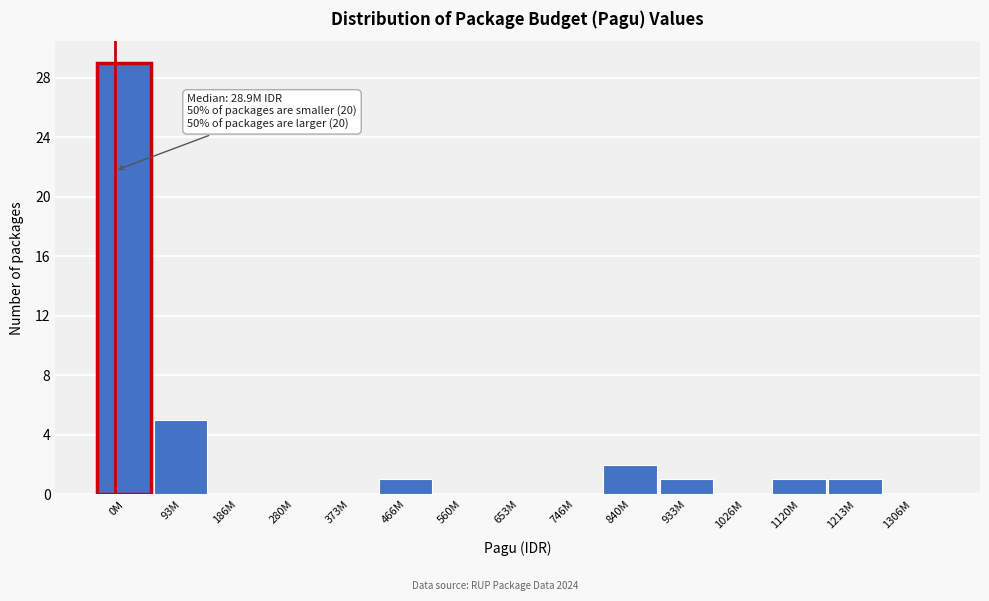

Reading left to right, list all the values displayed in this chart.

0M=29	93M=5	186M=0	280M=0	373M=0	466M=1	560M=0	653M=0	746M=0	840M=2	933M=1	1026M=0	1120M=1	1213M=1	1306M=0